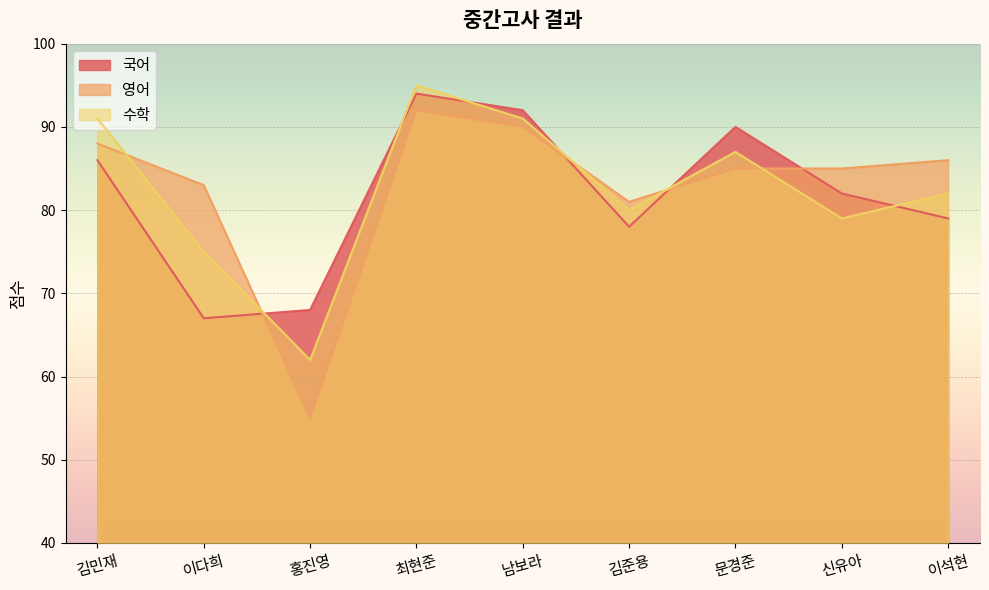

Which category has the highest value in the 국어 series?

최현준